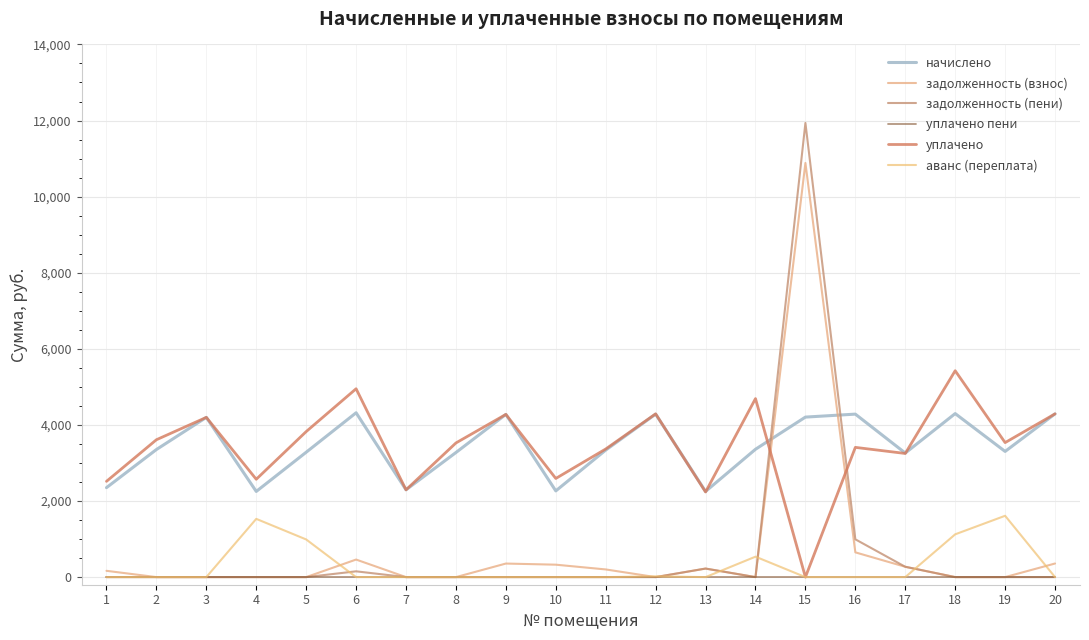

Rank the series at 9 from lowest to highest value.

задолженность (пени), уплачено пени, аванс (переплата), задолженность (взнос), начислено, уплачено